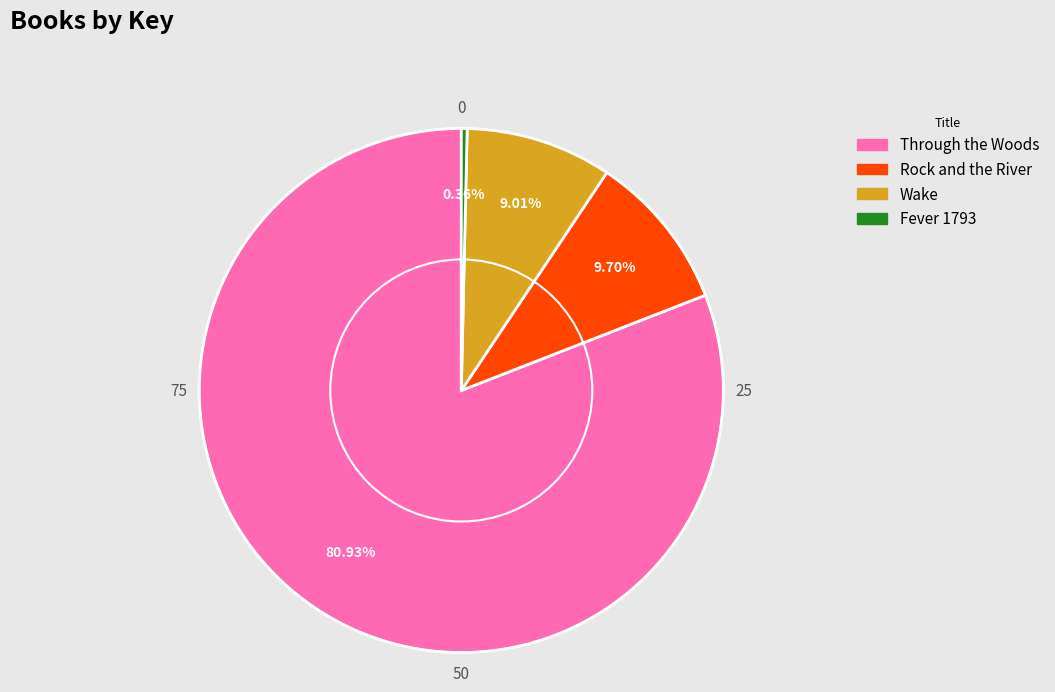

The Through the Woods slice represents 68% of the pie. True or false?

False